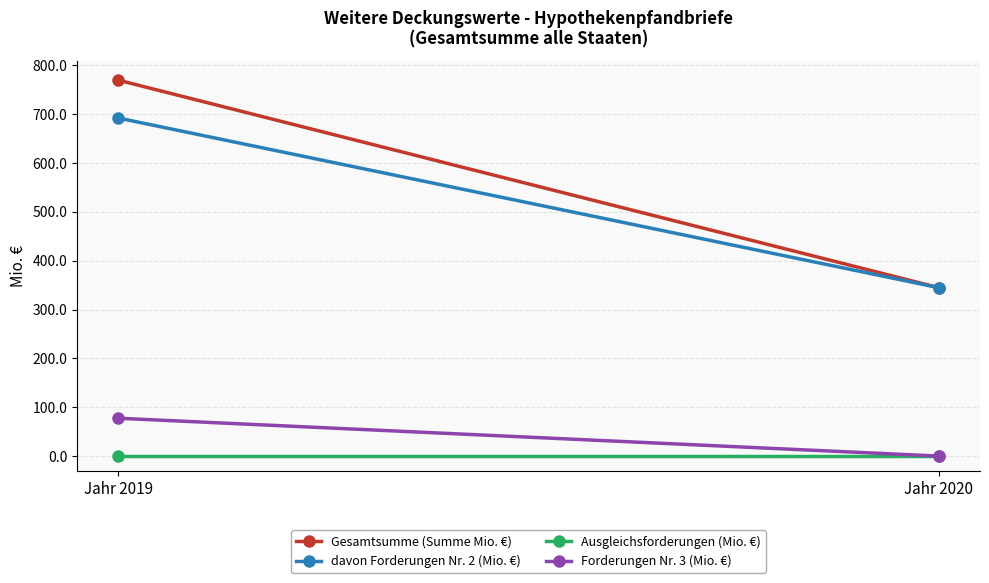

What is the average value of the Gesamtsumme (Summe Mio. €) series?

557.0